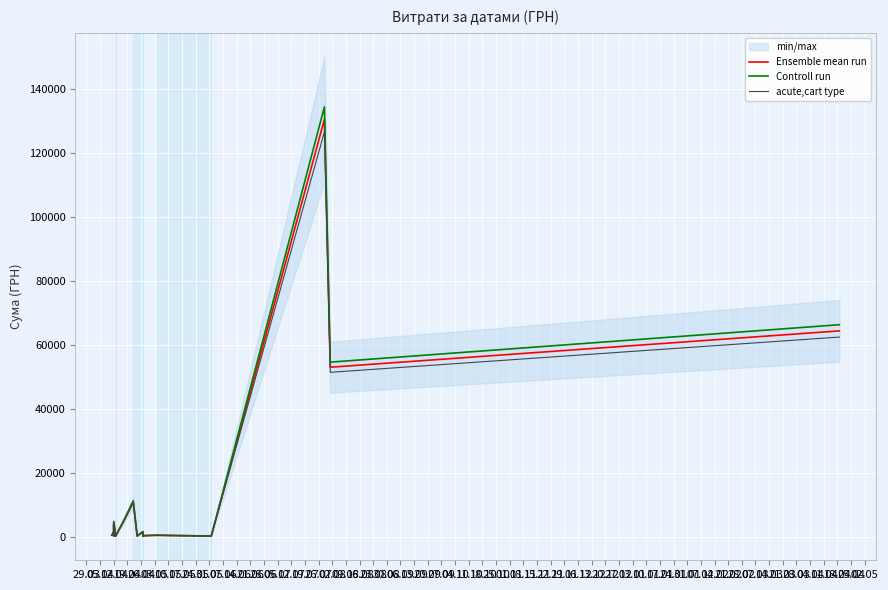

What is the maximum value shown in the chart?

134291.1